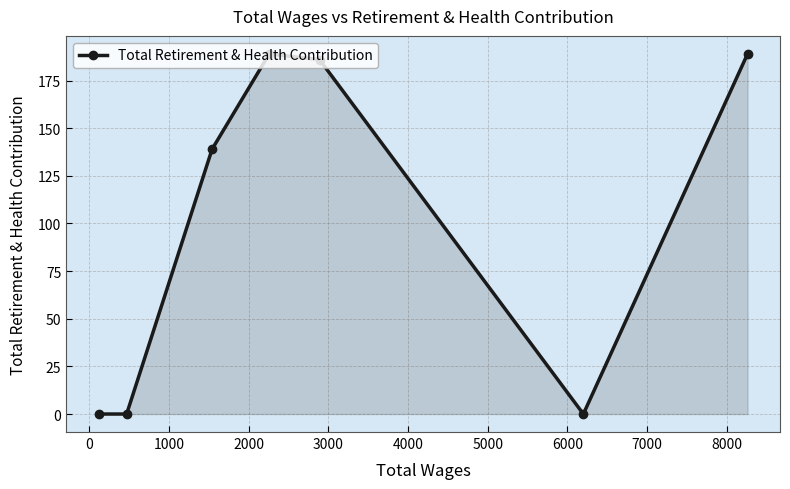

What is the maximum value shown in the chart?

189